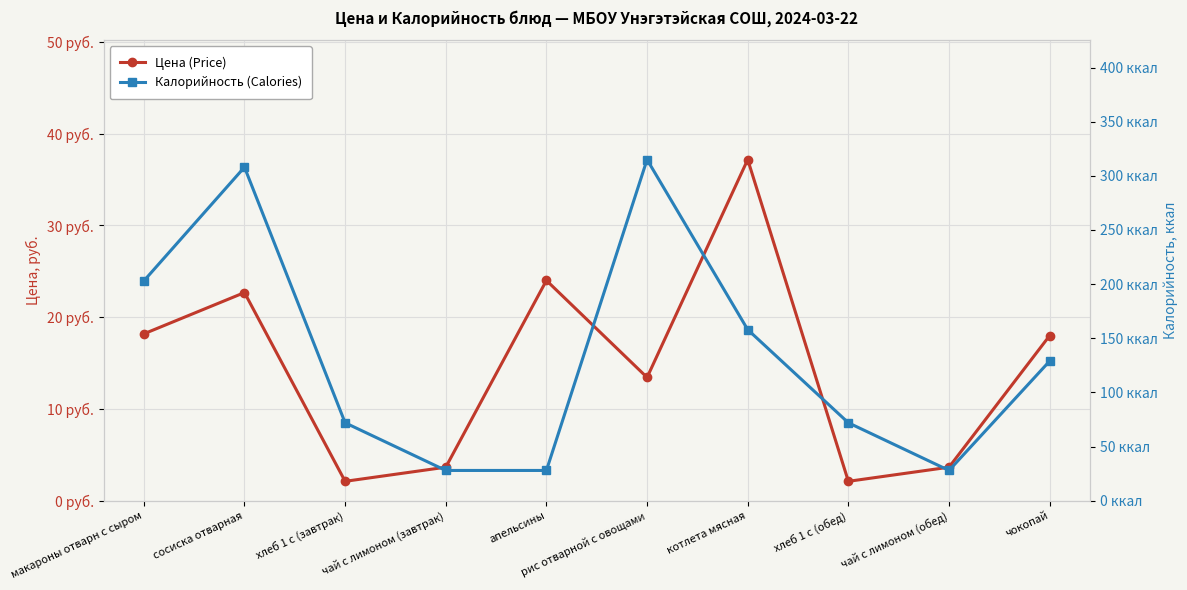

Rank the categories by Цена (Price) value from lowest to highest.

хлеб 1 с (завтрак), хлеб 1 с (обед), чай с лимоном (завтрак), чай с лимоном (обед), рис отварной с овощами, чокопай, макароны отварн с сыром, сосиска отварная, апельсины, котлета мясная